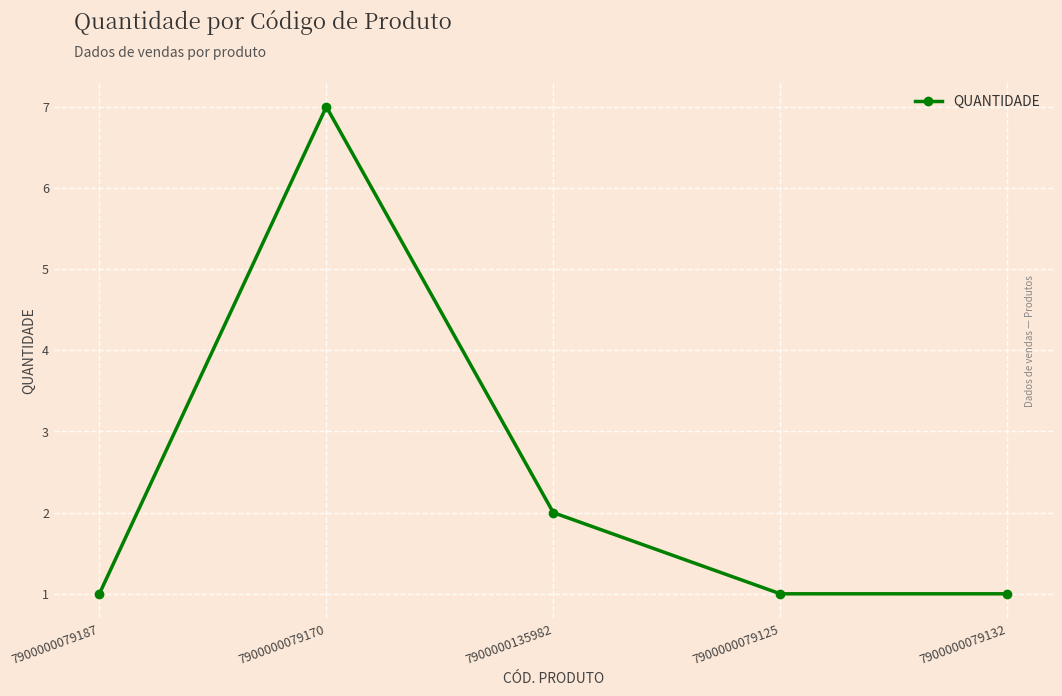

At which label is the value closest to 4?

7900000135982